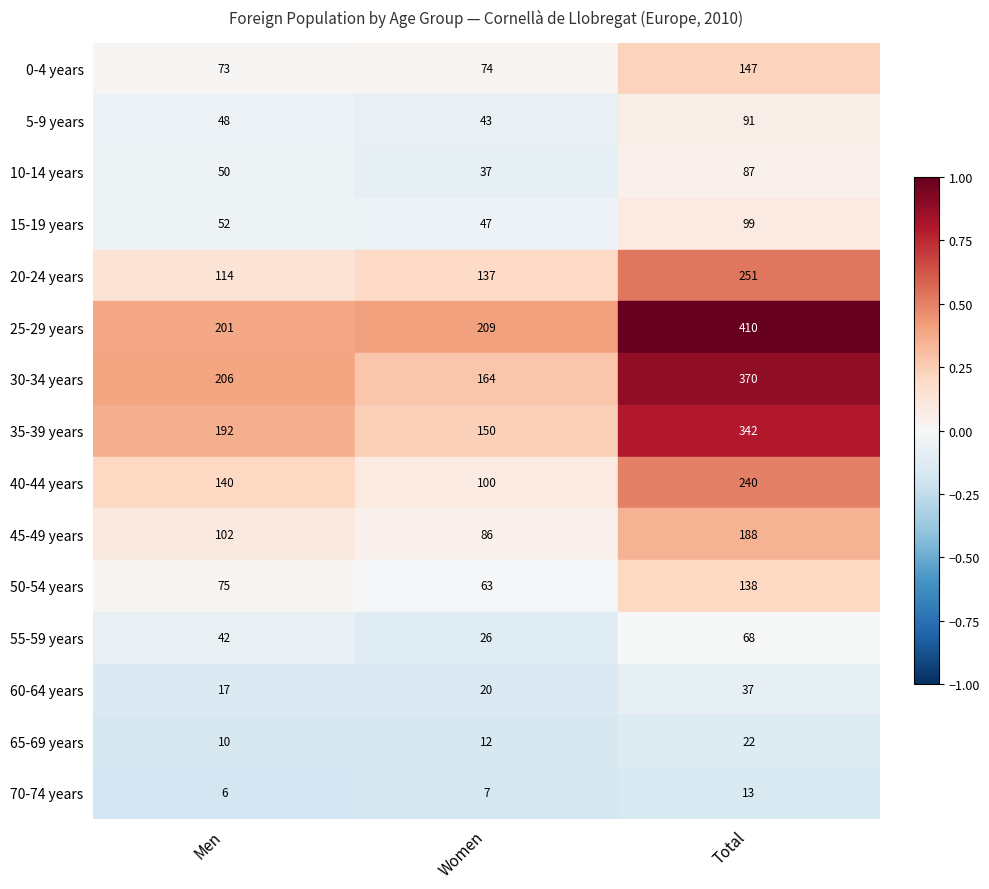

At which category is the sum across all series the highest?

Total